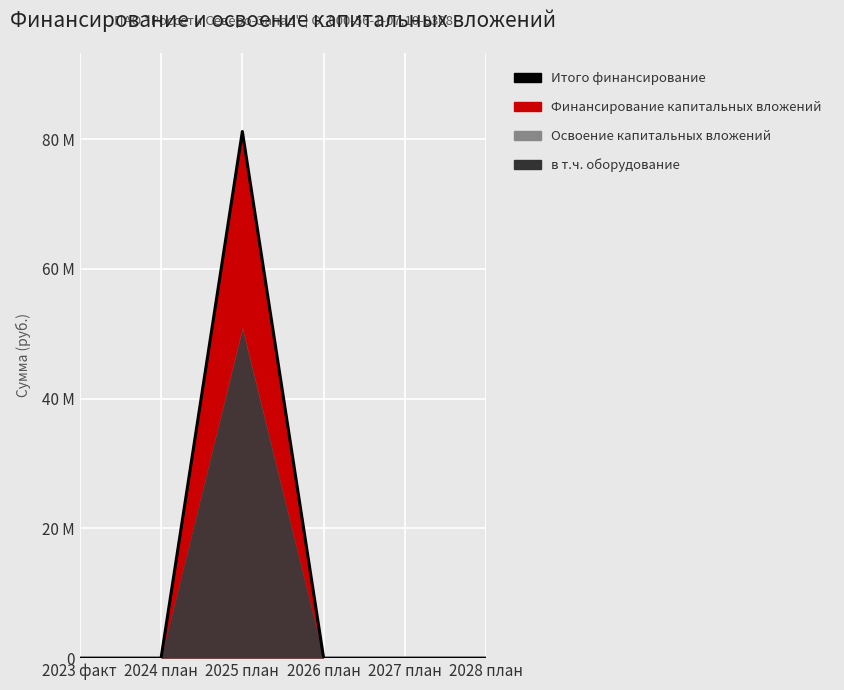

Which has a higher value, 2024 план or 2025 план?

2025 план